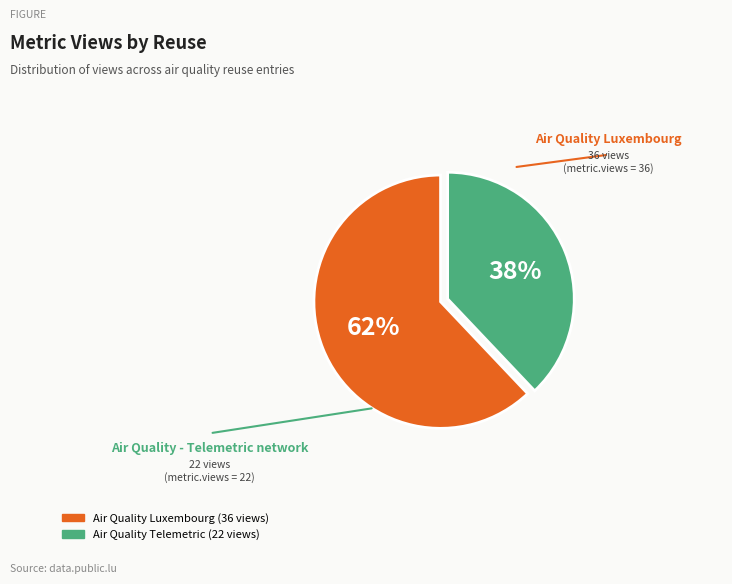

How many segments does this pie chart have?

2